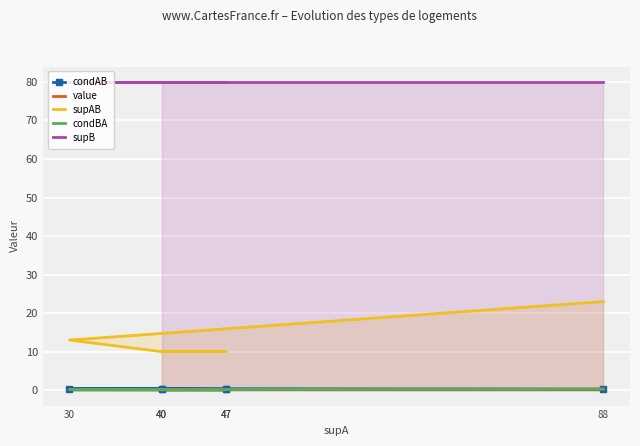

The value series shows 0.1 at 88. True or false?

False